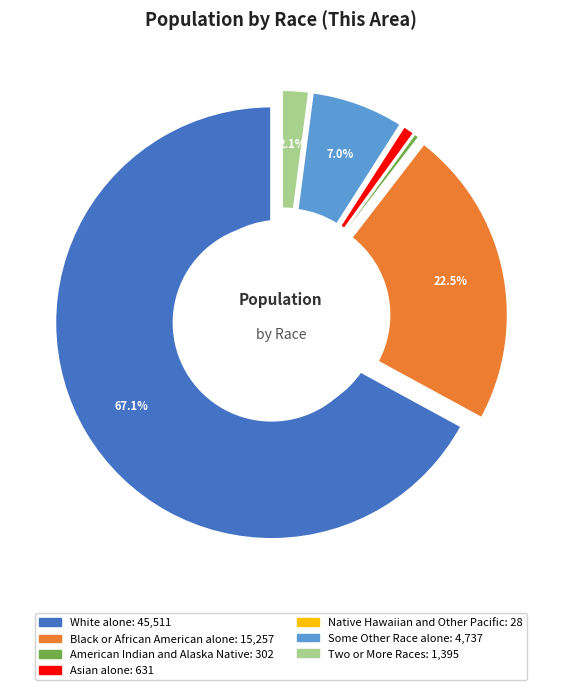

To the nearest percent, what percentage of the pie is Asian alone?

1%